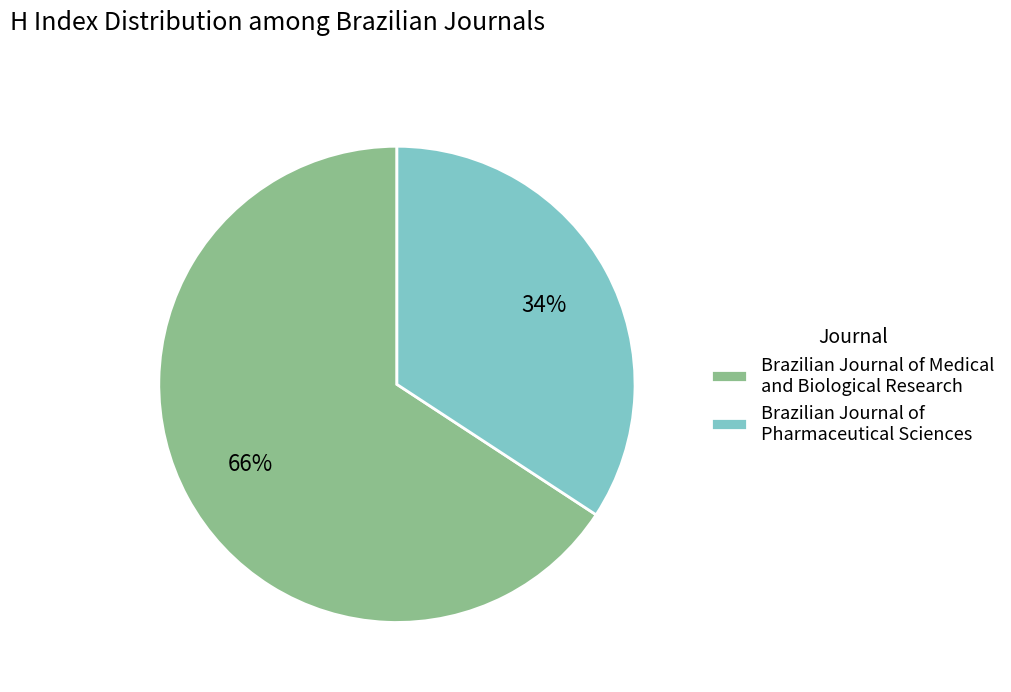

Approximately how many times larger is the value at Brazilian Journal of Medical and Biological Research compared to Brazilian Journal of Pharmaceutical Sciences?

1.9